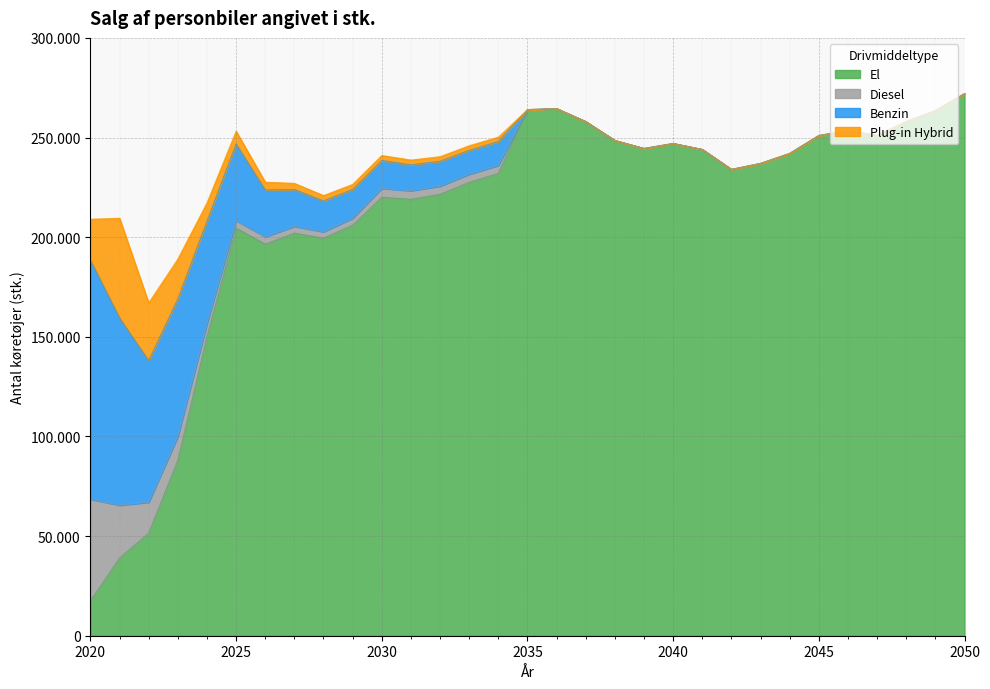

Rank the series at 2024 from lowest to highest value.

Diesel, Plug-in Hybrid, Benzin, El